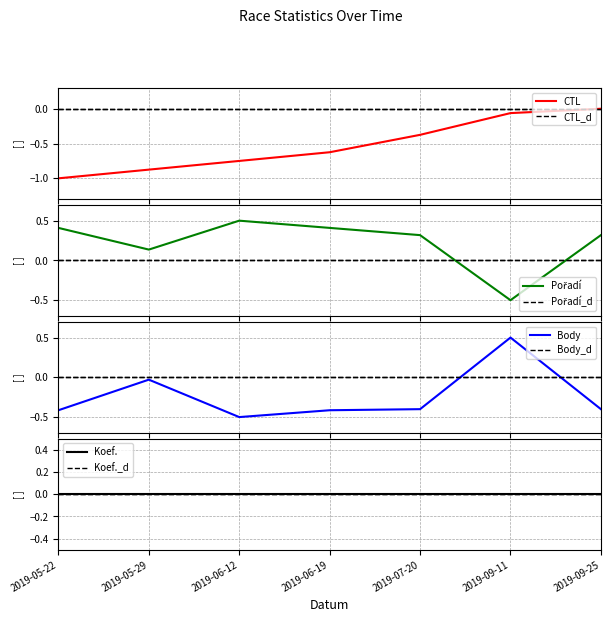

Reading left to right, what are all the values shown in this chart?

Pořadí: 0.4	0.1	0.5	0.4	0.3	-0.5	0.3
Body: -0.4	-0.0	-0.5	-0.4	-0.4	0.5	-0.4
CTL: -1.0	-0.9	-0.8	-0.6	-0.4	-0.1	0.0